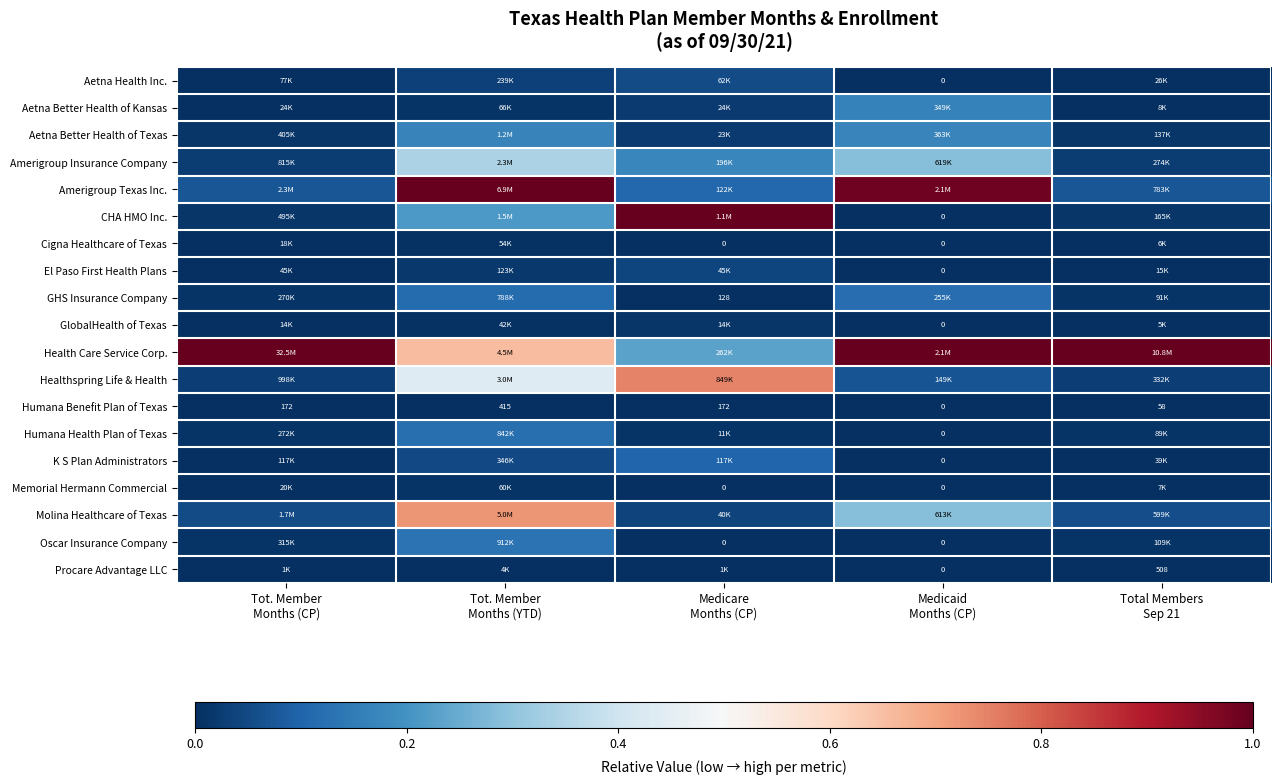

Which has a higher value, Total Members
Sep 21 or Medicare
Months (CP)?

Medicare
Months (CP)